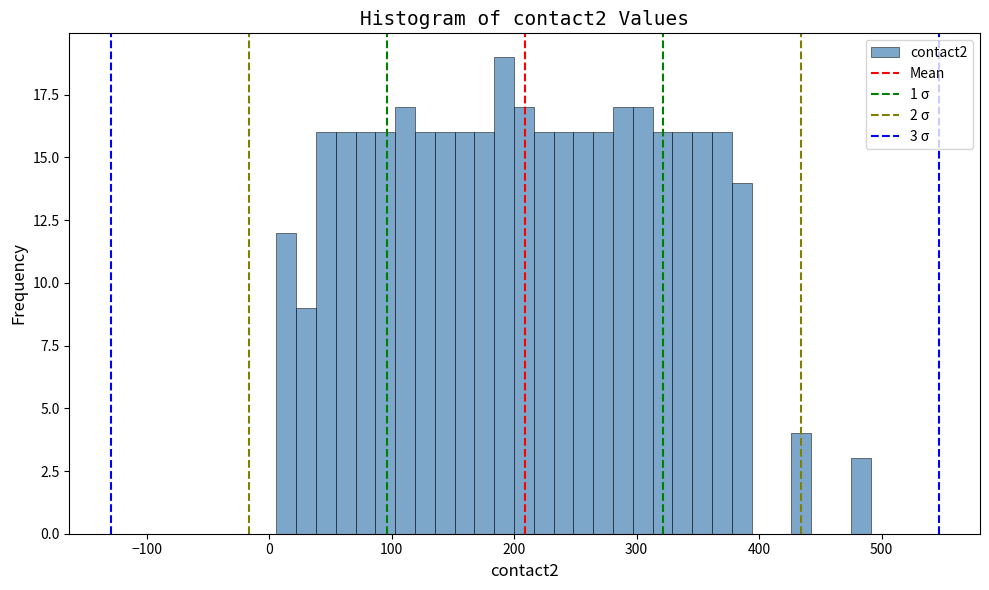

Read against the x-axis, roughly where is the centre of the tallest bar?

190